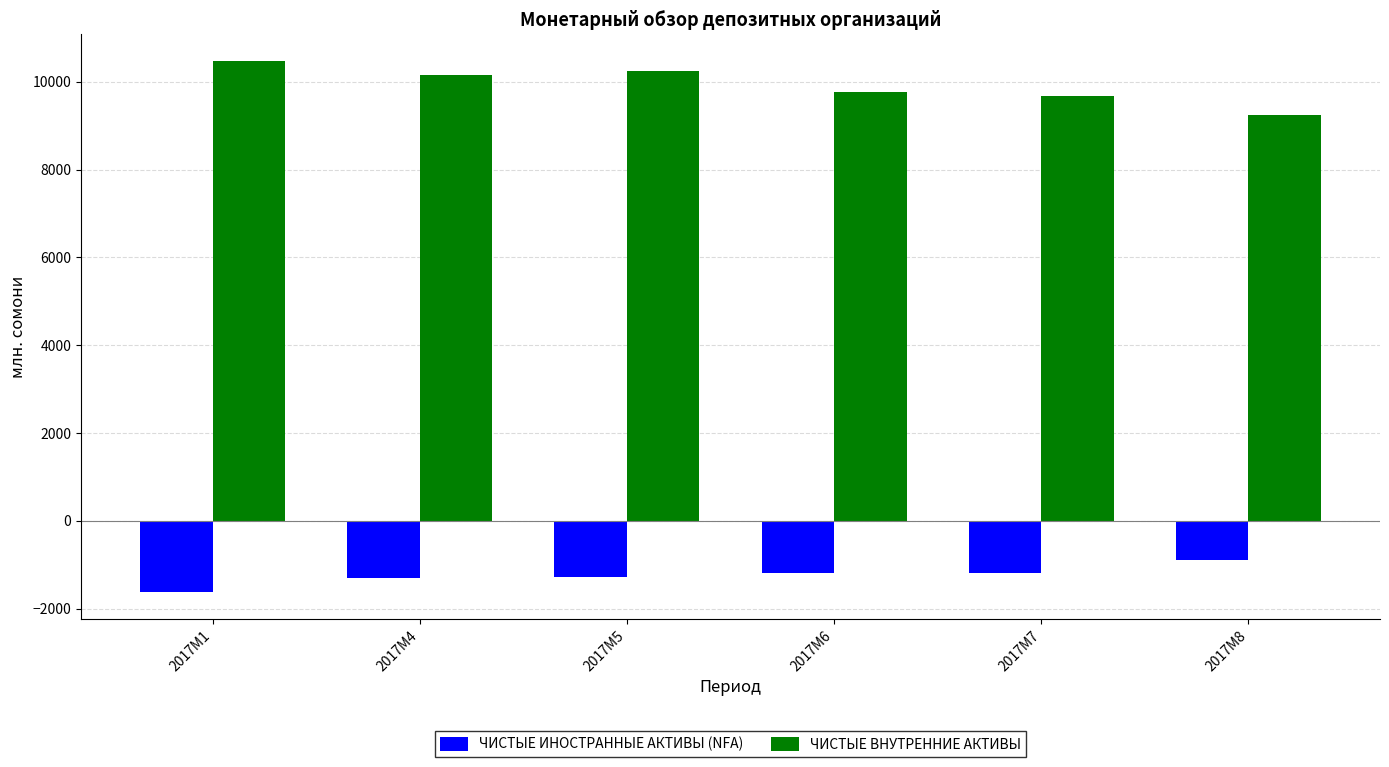

How many bars are there in total?

12